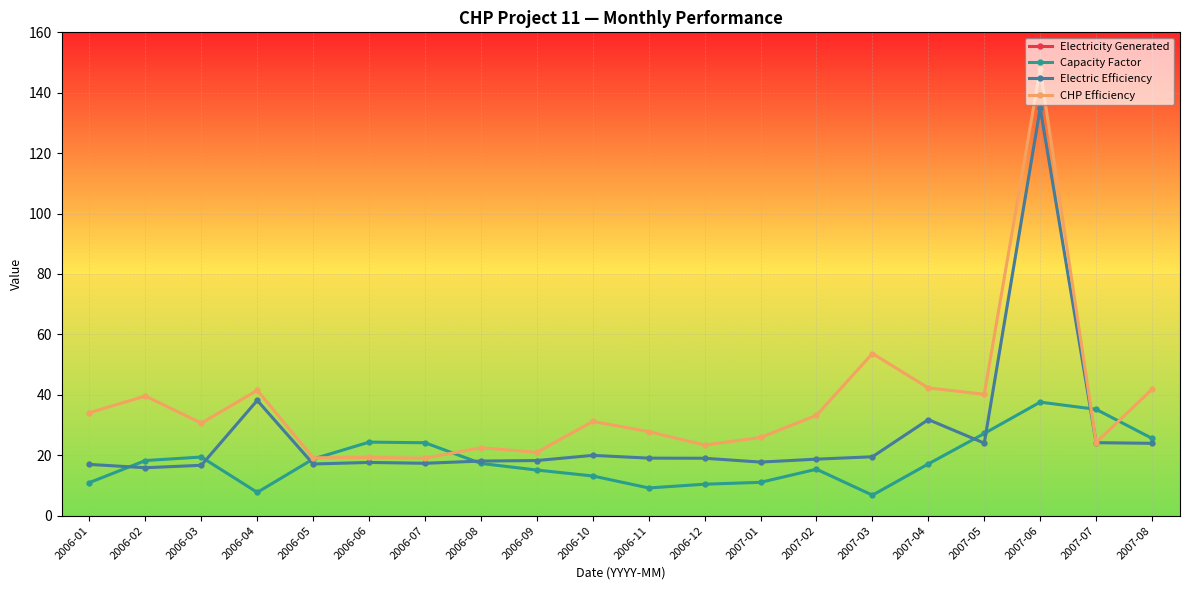

Rank the series at 2006-10 from highest to lowest value.

Electricity Generated, CHP Efficiency, Electric Efficiency, Capacity Factor